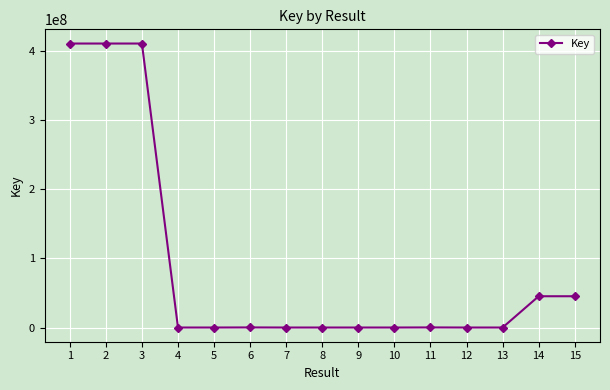

True or false: the data has more than 0 interior local peaks.

True